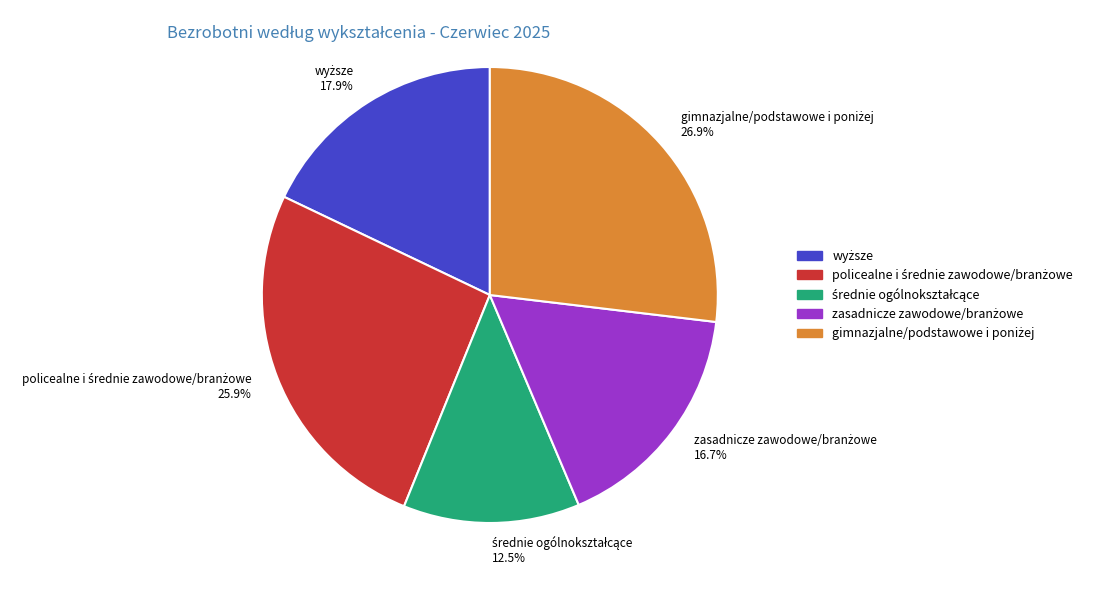

Does any single category account for the majority?

No